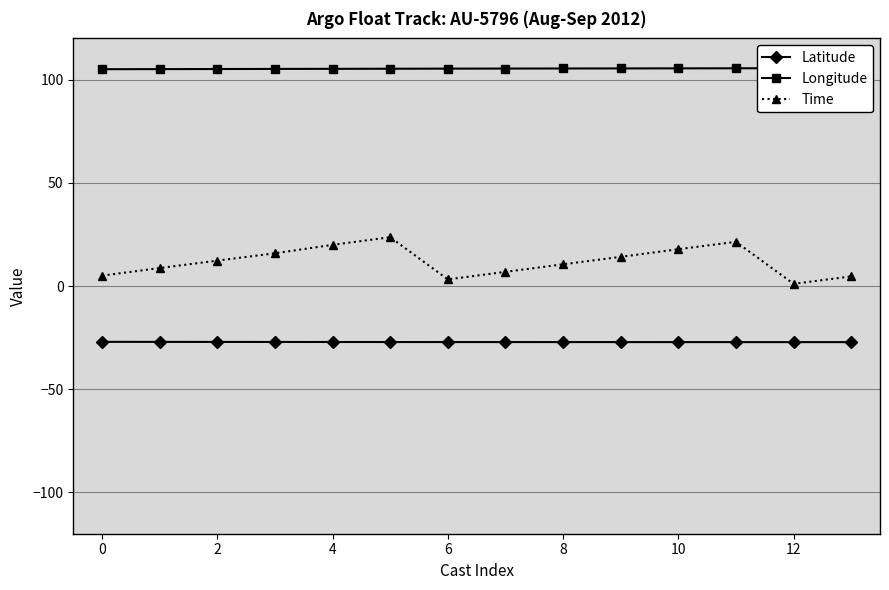

The value of Latitude at 0 is -40.3. True or false?

False